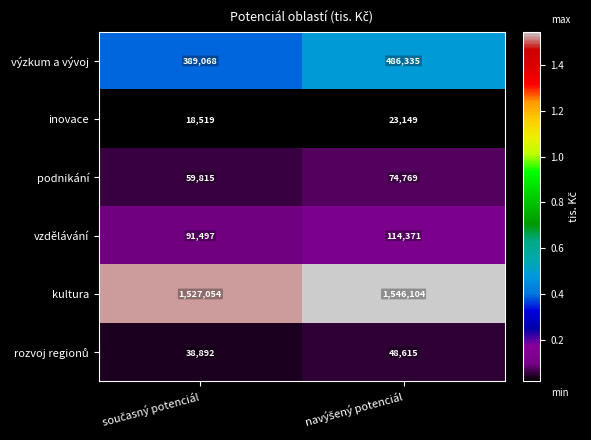

What is the average value of the vzdělávání series?

102934